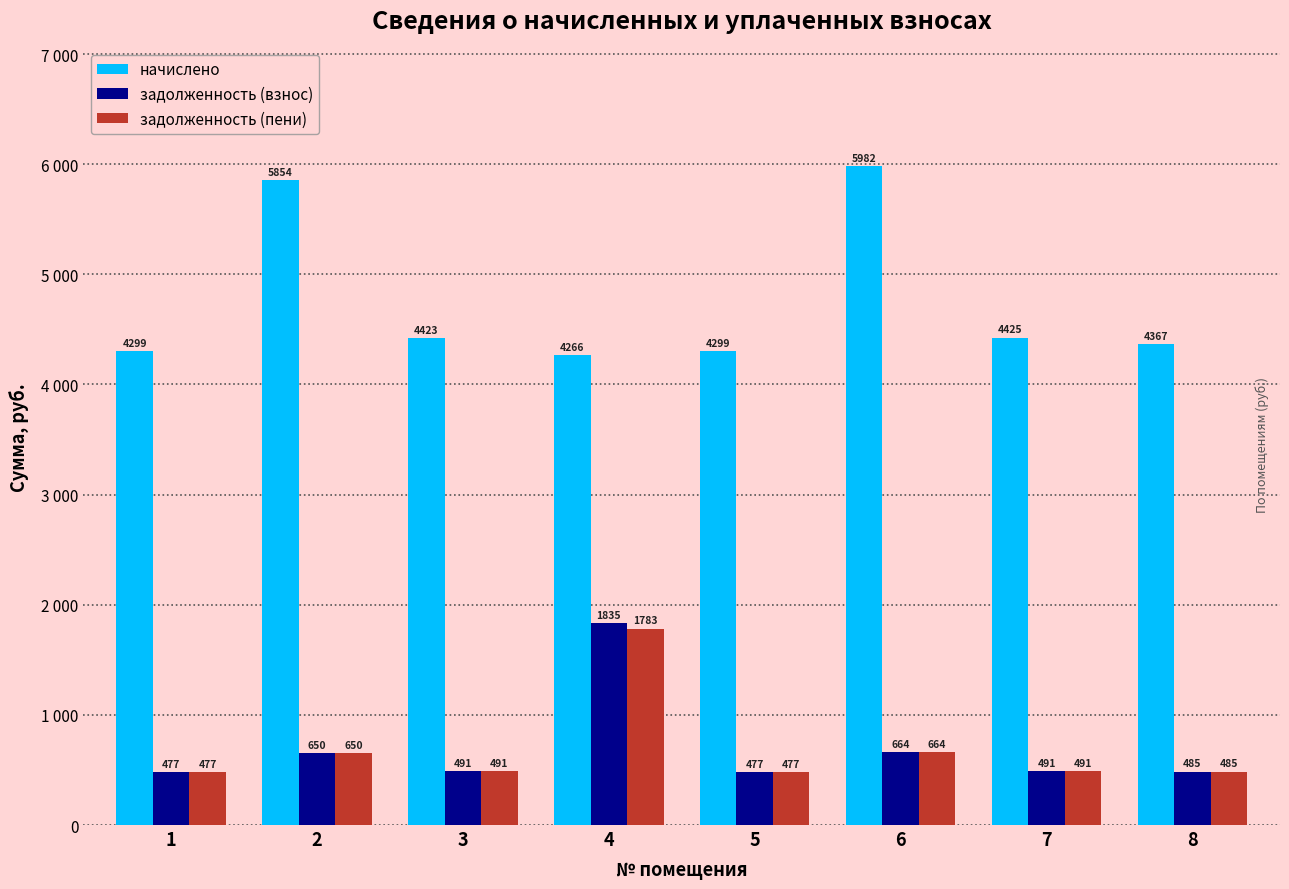

True or false: начислено has a value of 4423.1 at 3.

True